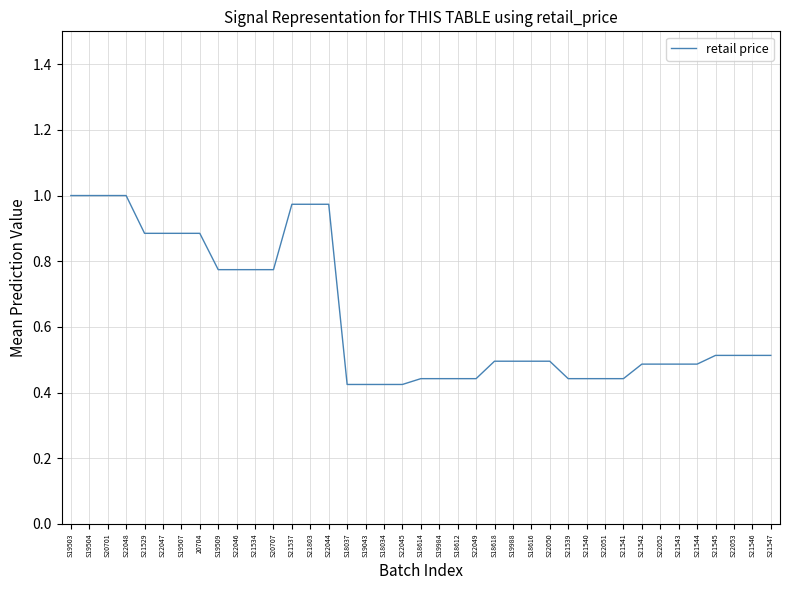

What position from the right is S22045?

21